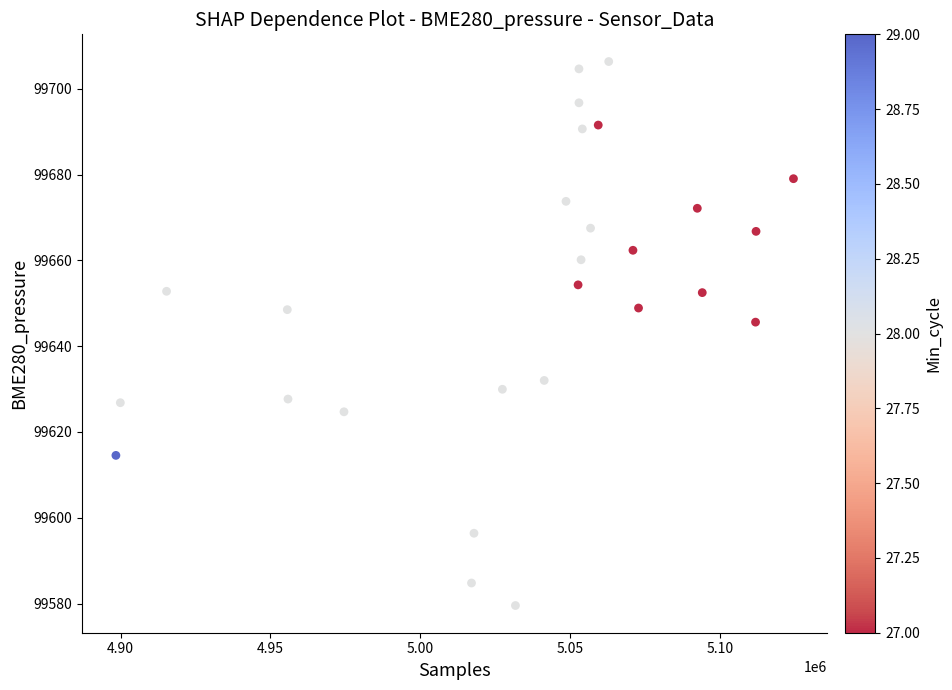

What is the range of Y values (max minus min)?

126.8